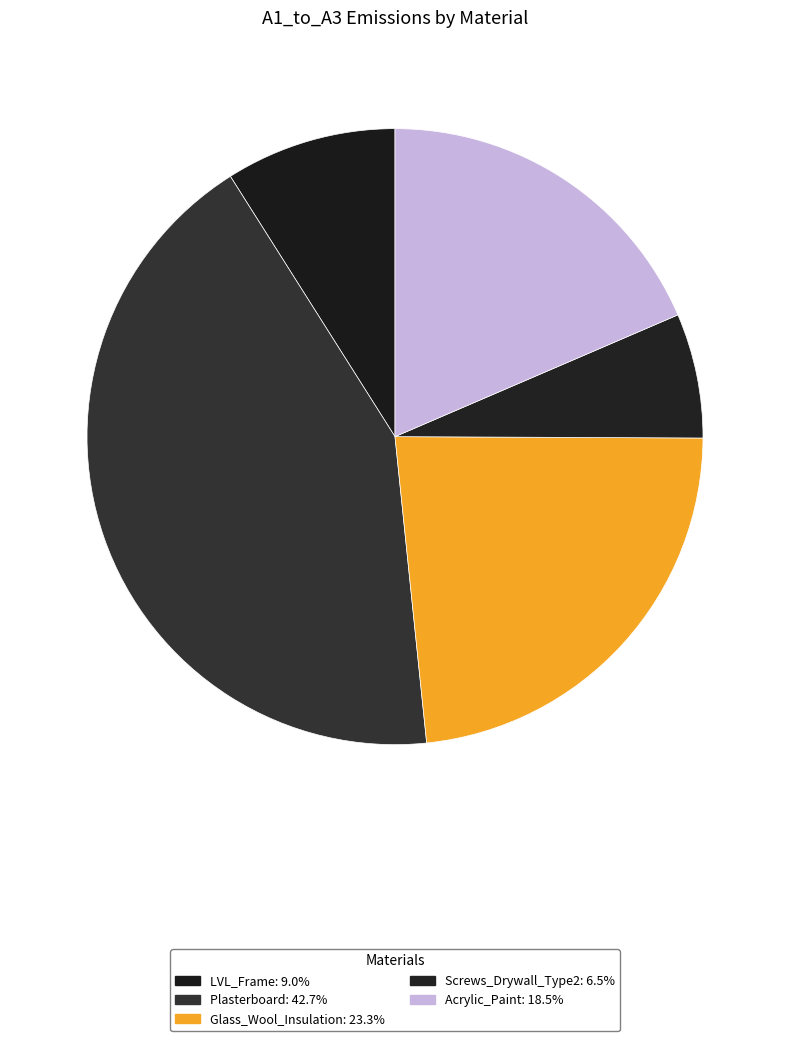

Rank the categories by value from highest to lowest.

Plasterboard, Glass_Wool_Insulation, Acrylic_Paint, LVL_Frame, Screws_Drywall_Type2